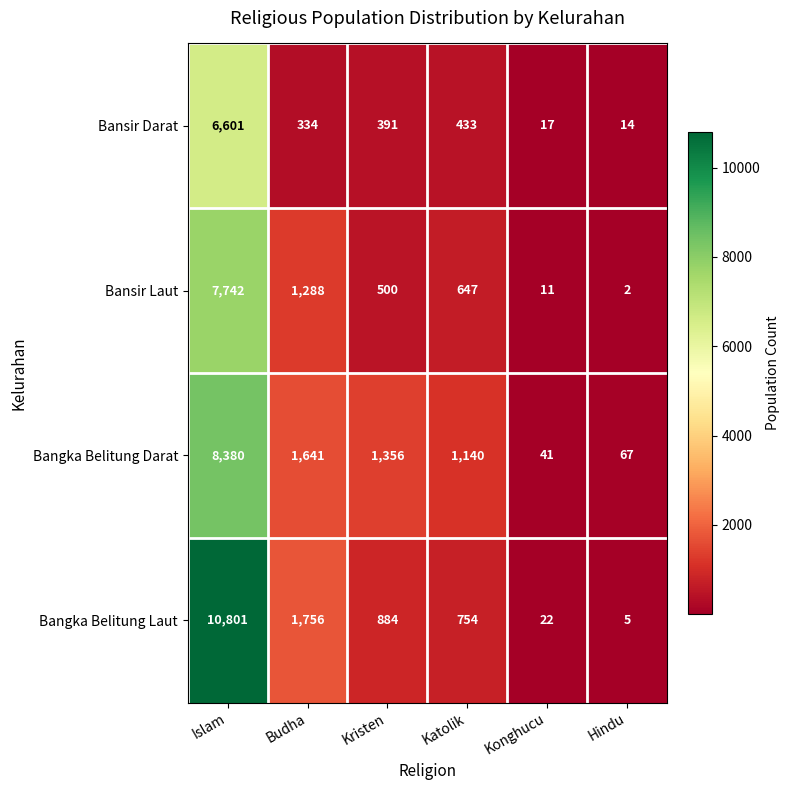

What is the spread (max minus min) of values at Katolik?

707